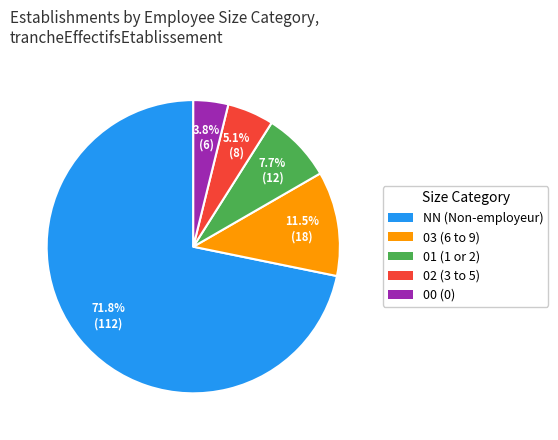

Which slice is the largest?

NN